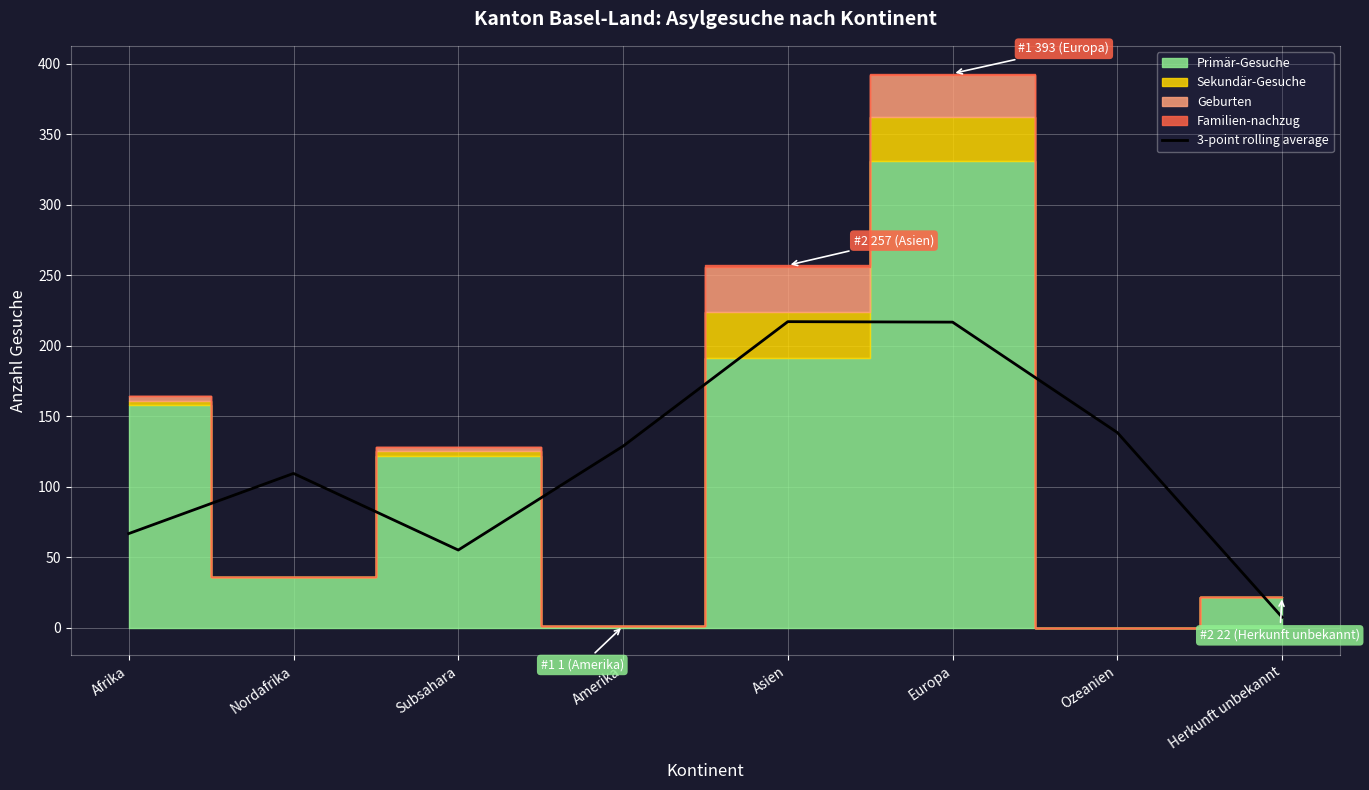

At which label does the data first exceed 128?

Amerika